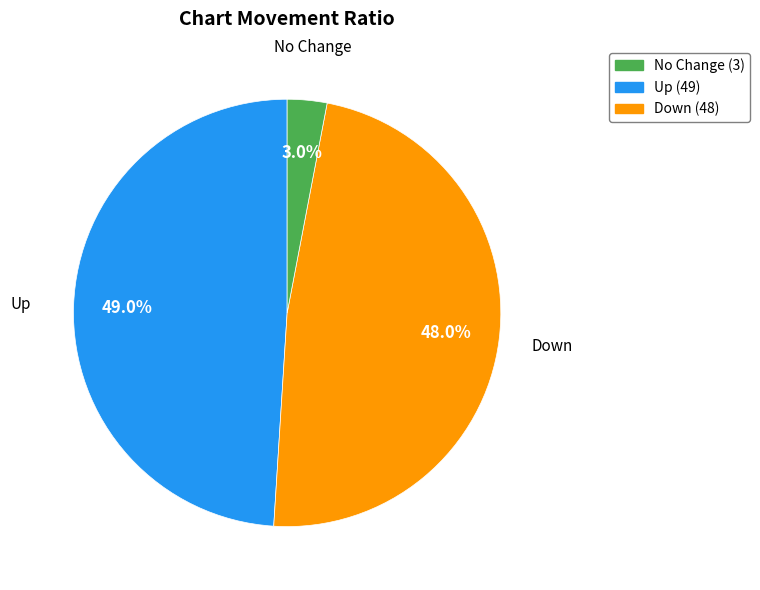

Rank the categories by value from lowest to highest.

No Change, Down, Up